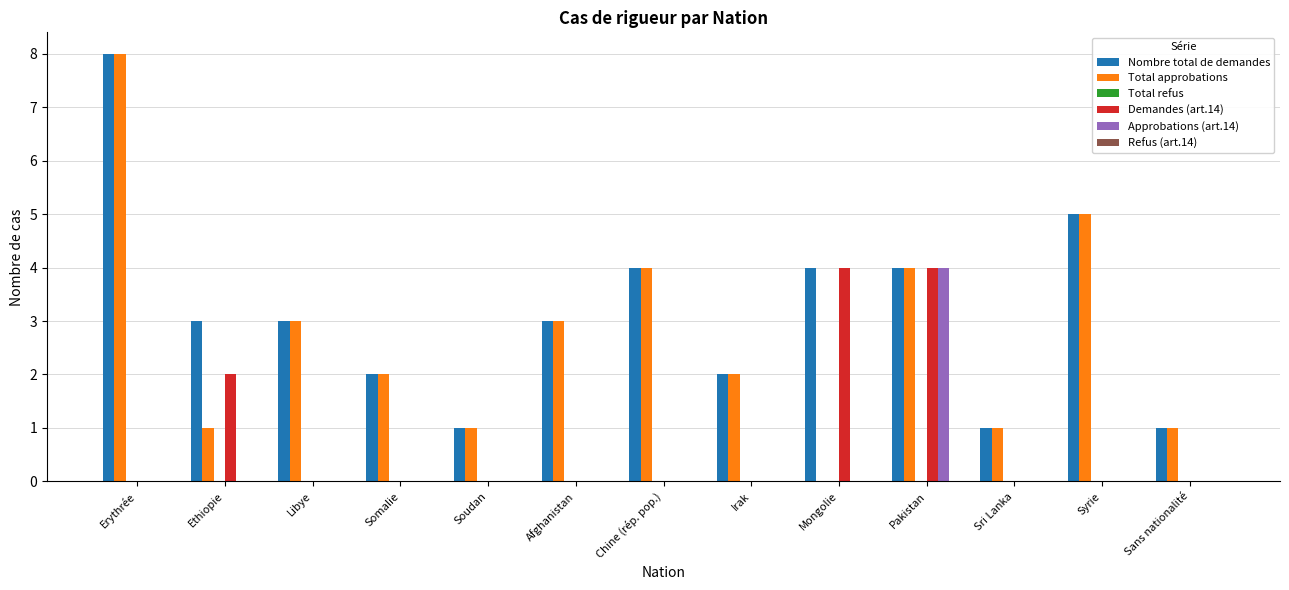

Which series has the largest total across all categories?

Nombre total de demandes